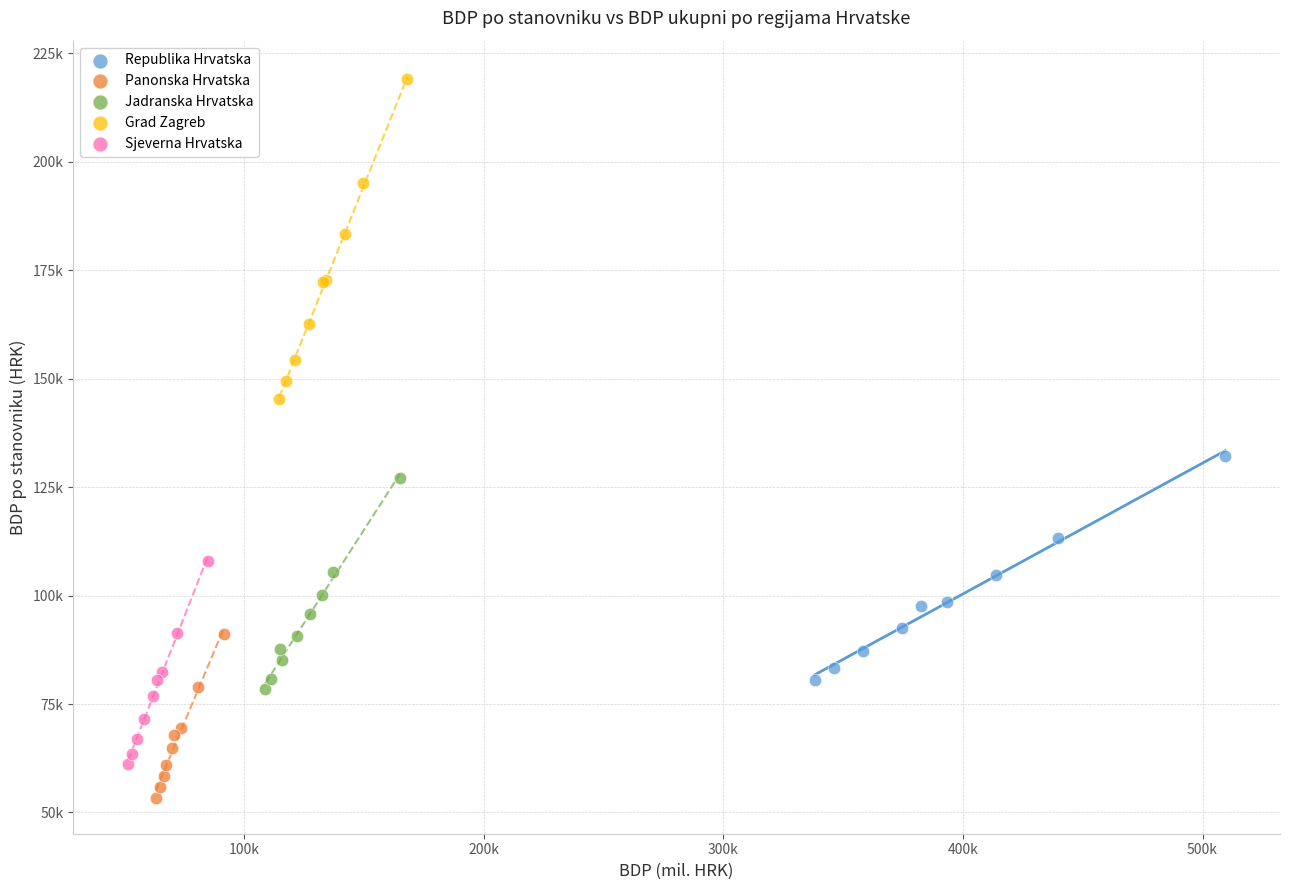

Which series reaches the minimum Y coordinate?

Panonska Hrvatska